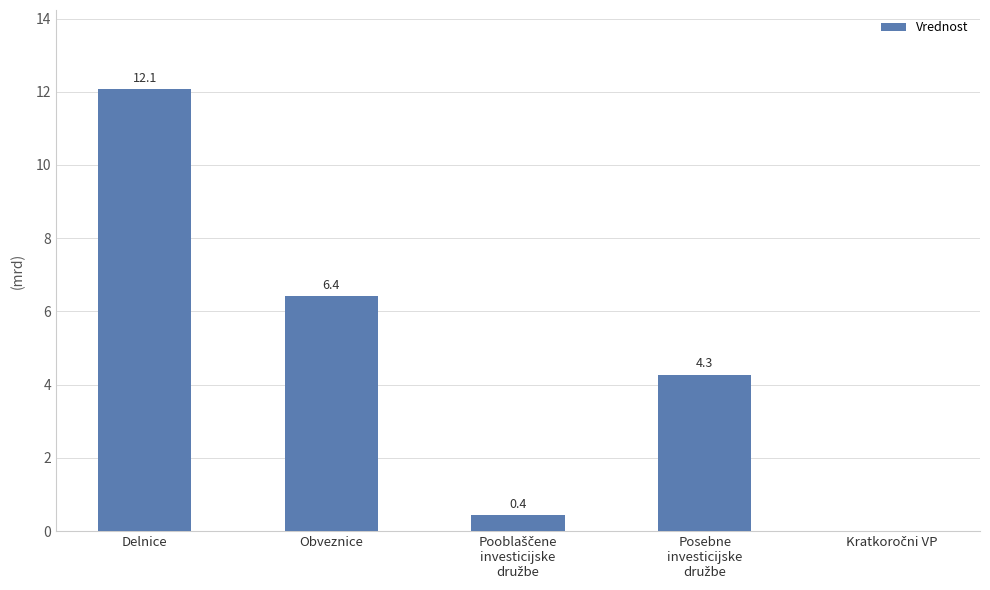

The value at Pooblaščene
investicijske
družbe is 424708998.9. True or false?

True